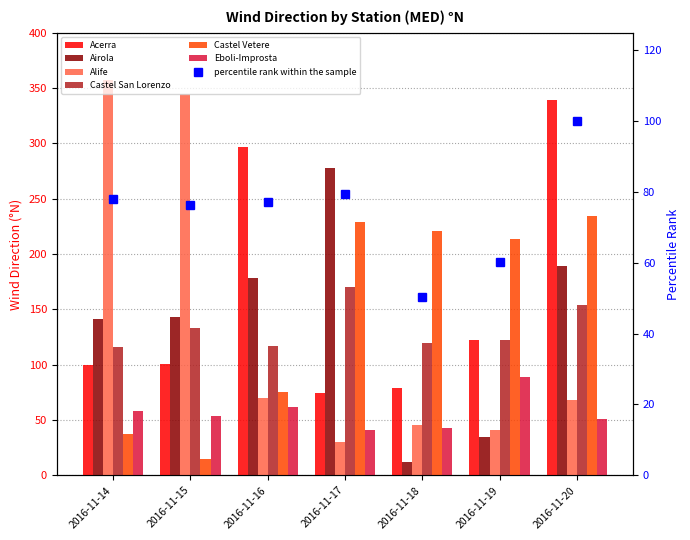

What is the value of the Castel Vetere bar at the 6th from the left?

214